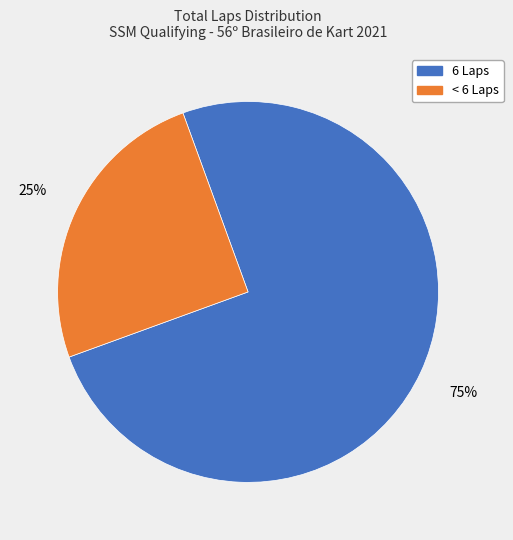

How many slices are in this pie chart?

2